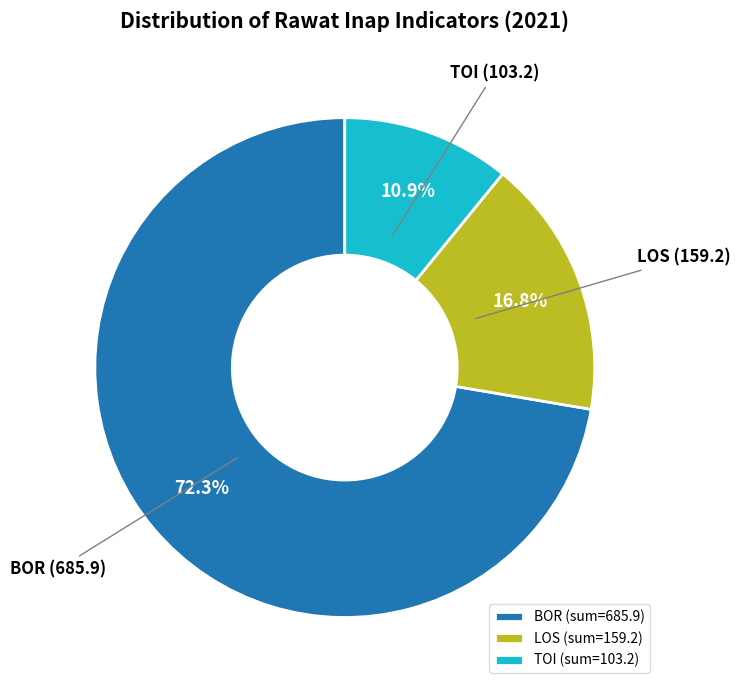

Between TOI and LOS, which is larger?

LOS